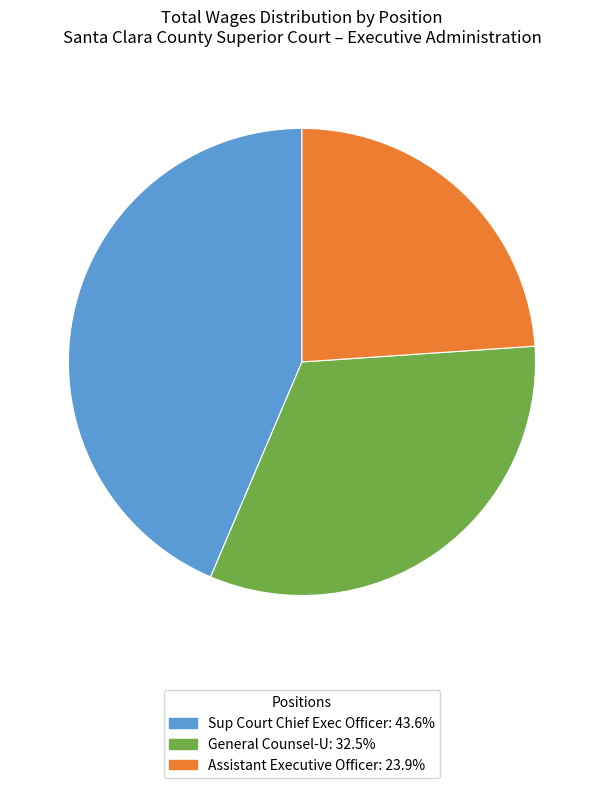

Between General Counsel-U and Sup Court Chief Exec Officer, which is larger?

Sup Court Chief Exec Officer